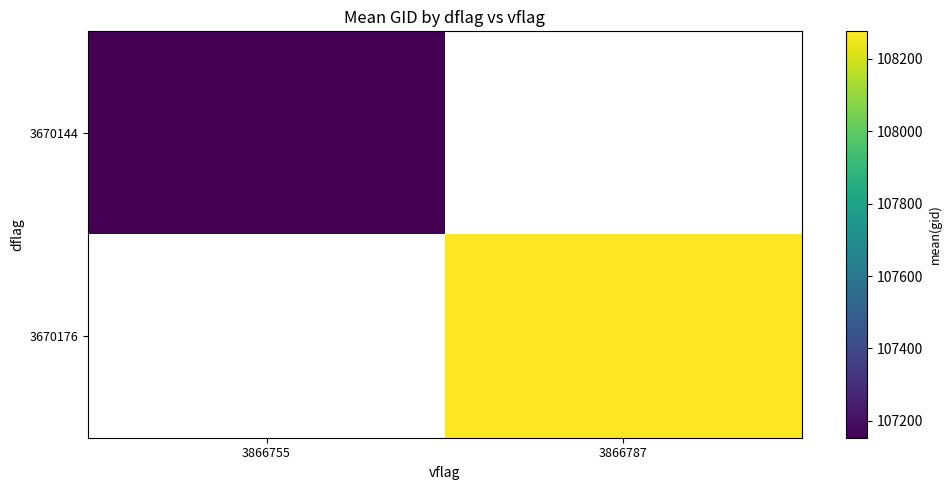

List the labels in order of 3670144 value, largest first.

3866755, 3866787